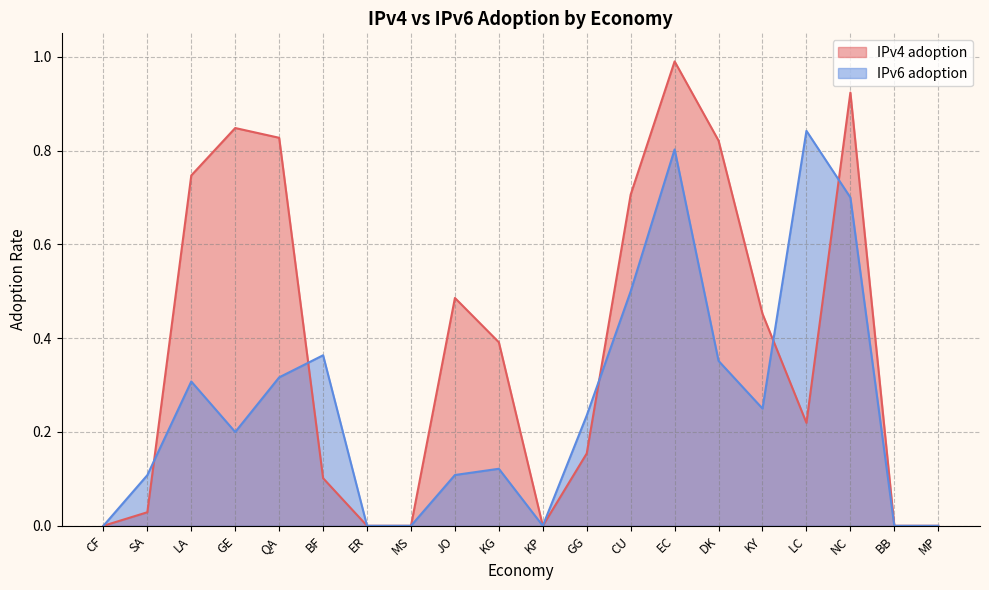

How many interior local peaks does the IPv6 adoption series have?

5